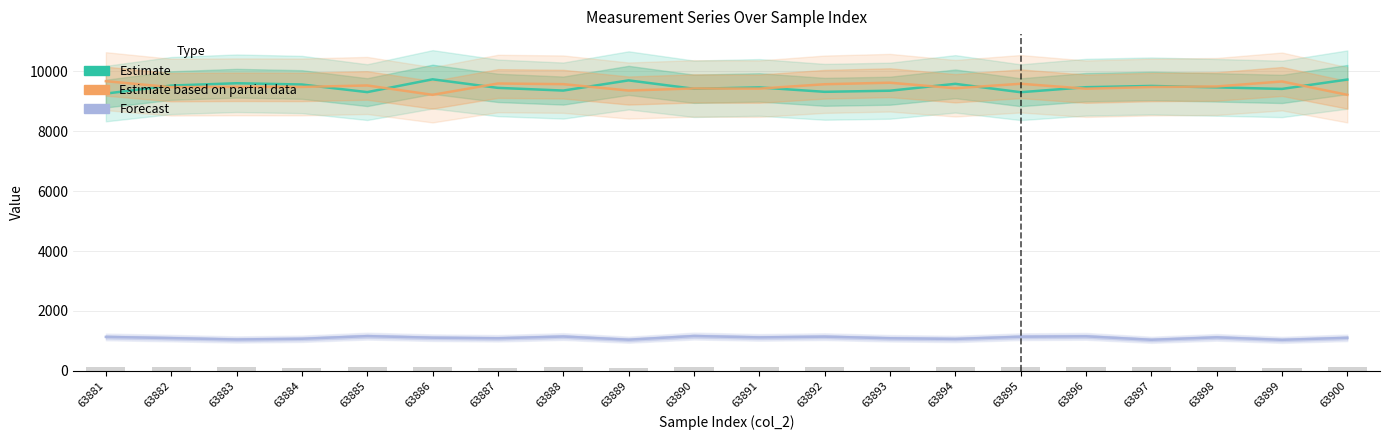

Reading right to left, transcribe all the data shown in this chart.

col_4 (Estimate): 9717	9405	9457	9504	9462	9295	9574	9345	9308	9455	9410	9690	9350	9440	9725	9298	9552	9594	9517	9249
col_5 (Estimate partial): 9208	9653	9487	9468	9412	9577	9427	9612	9561	9414	9421	9351	9564	9585	9208	9520	9471	9475	9464	9663
col_6 (Forecast): 1106	1038	1121	1040	1155	1142	1068	1091	1144	1120	1165	1043	1148	1090	1110	1162	1074	1050	1096	1136
col_7 (bars): 120	115	122	120	132	123	121	129	130	145	127	112	126	100	140	141	114	118	130	120